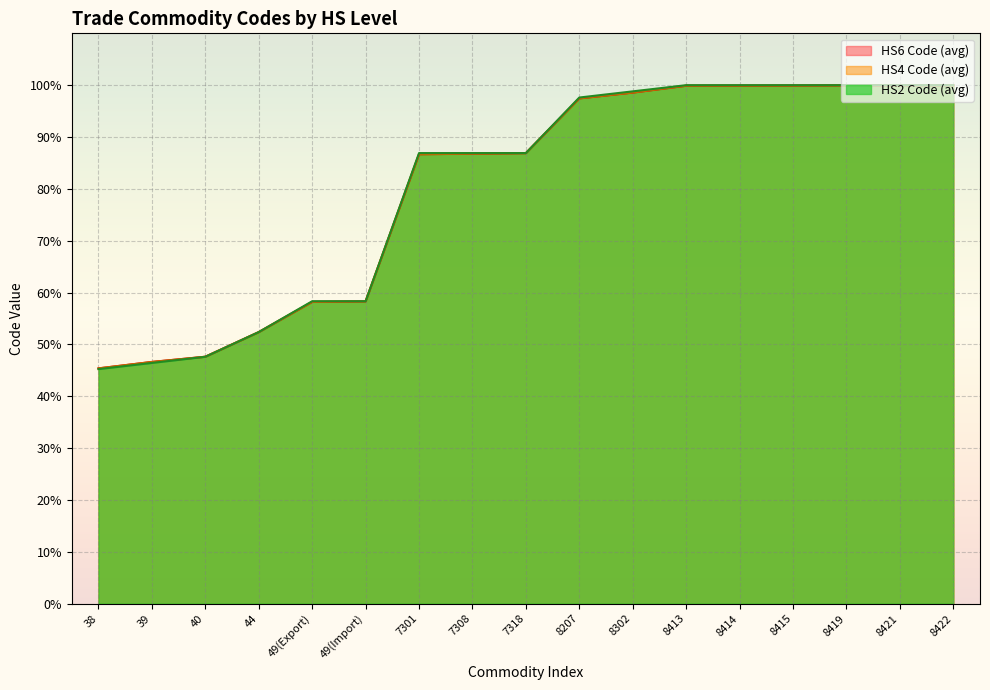

What are all the series names shown in the legend?

HS6 Code (avg), HS4 Code (avg), HS2 Code (avg)